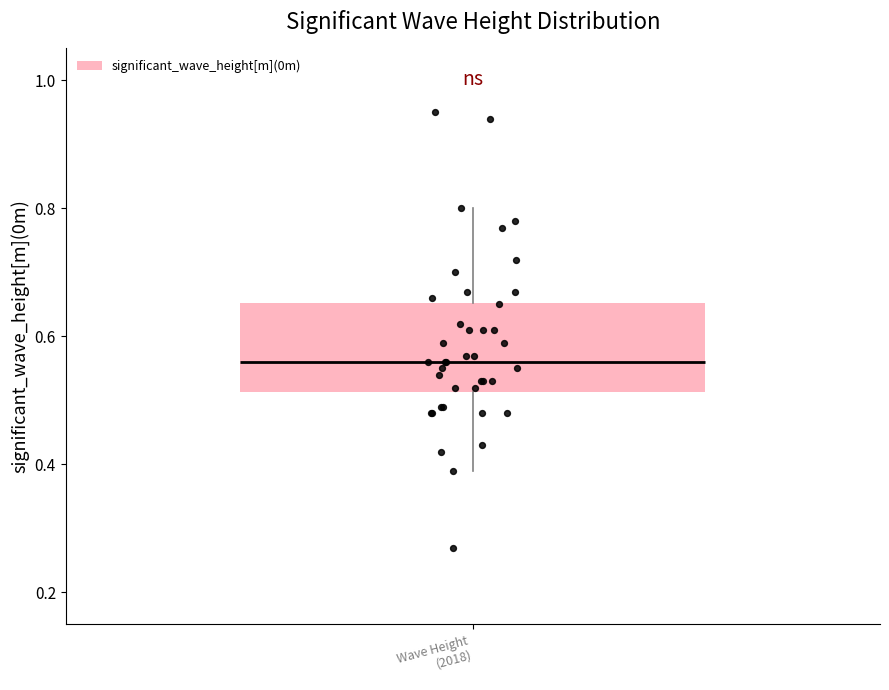

Read this box plot against the y-axis: the position of the median line, the range covered by the box, and the ends of both whiskers. The values are not printed on the chart, so give them approximately, as read against the axis.

median 0.56, box 0.52 to 0.66, whiskers 0.40 to 0.80